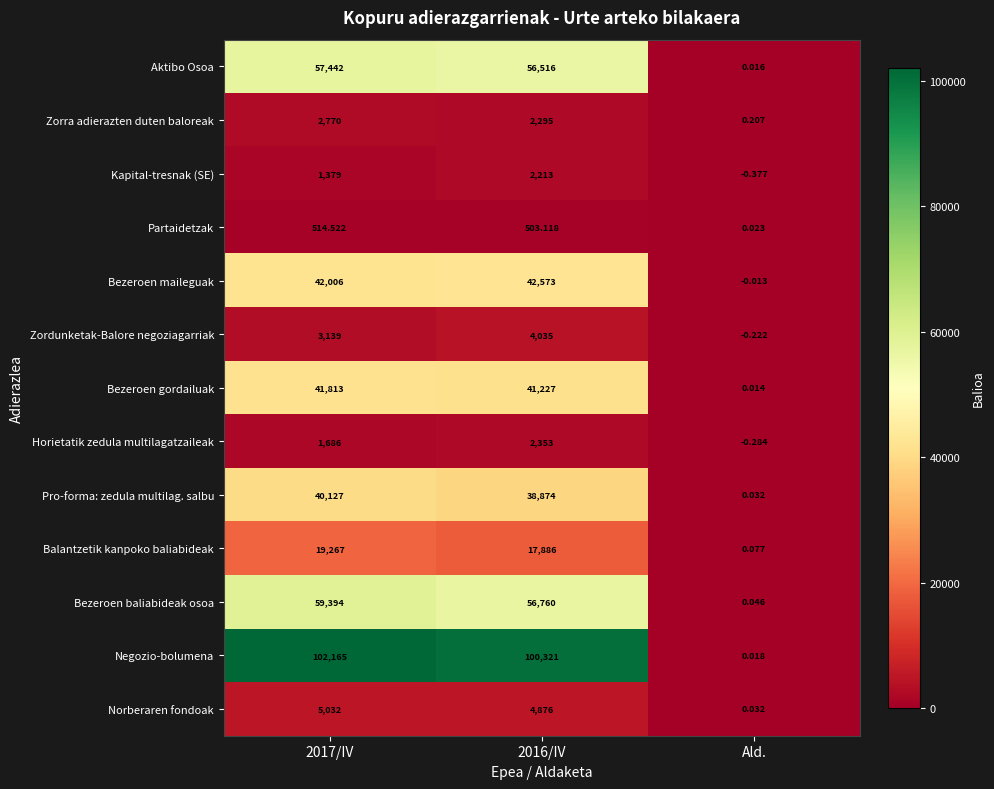

Rank the series by their maximum value, from lowest to highest.

Partaidetzak, Kapital-tresnak (SE), Horietatik zedula multilagatzaileak, Zorra adierazten duten baloreak, Zordunketak-Balore negoziagarriak, Norberaren fondoak, Balantzetik kanpoko baliabideak, Pro-forma: zedula multilag. salbu, Bezeroen gordailuak, Bezeroen maileguak, Aktibo Osoa, Bezeroen baliabideak osoa, Negozio-bolumena